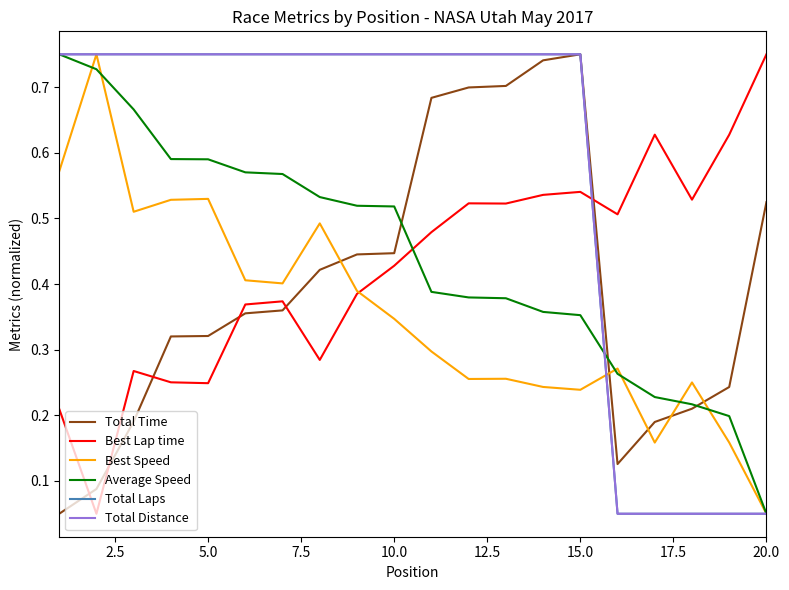

True or false: Best Speed and Total Time intersect in this chart.

True